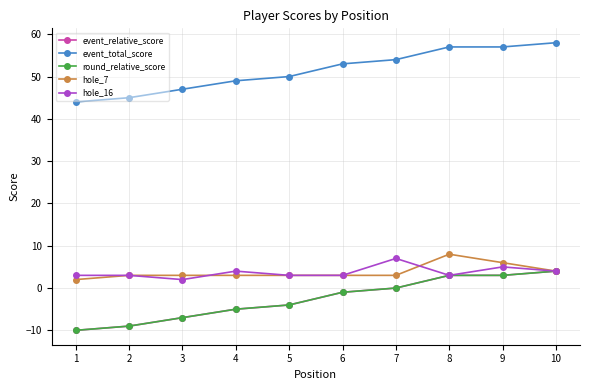

How many data points does each series have?

10